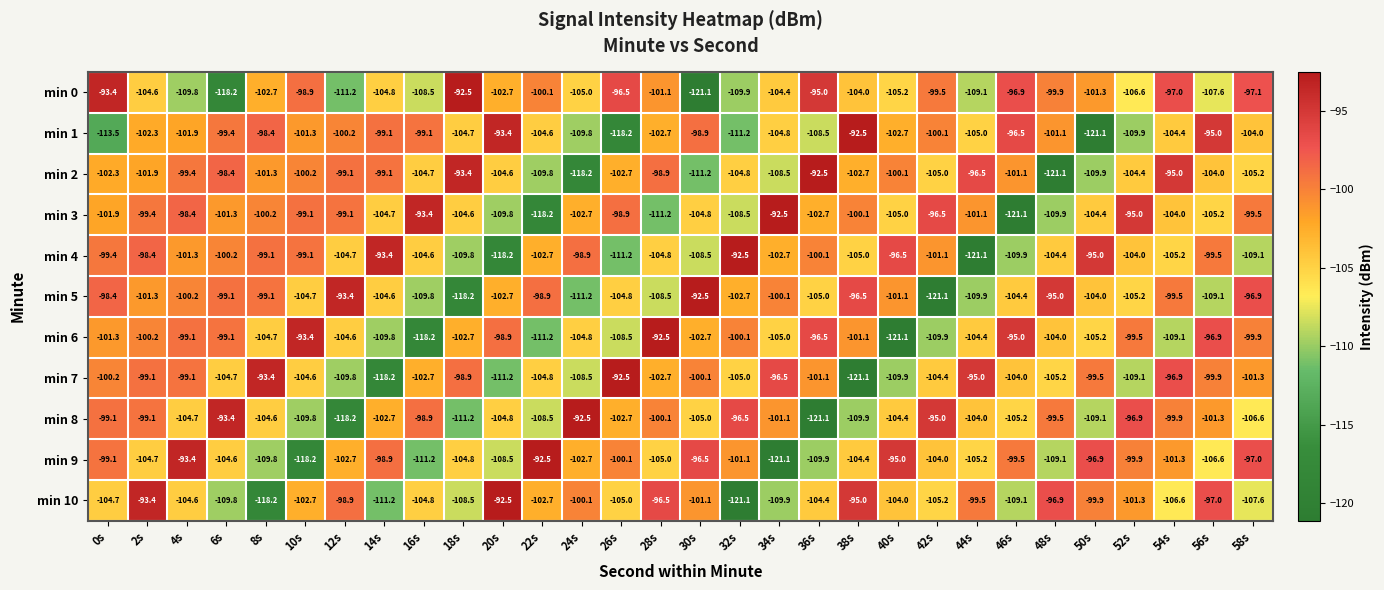

What is the average value of the min 9 series?

-103.5